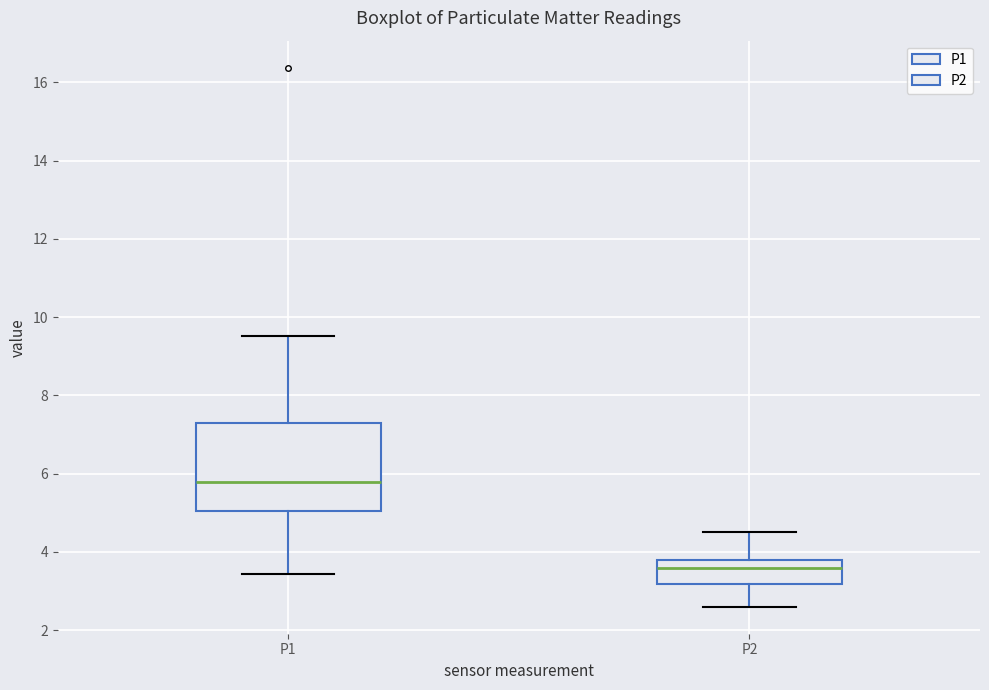

Where does the upper whisker of the box for P2 end on the y-axis? The values are not printed on the chart, so give them approximately, as read against the axis.

4.6